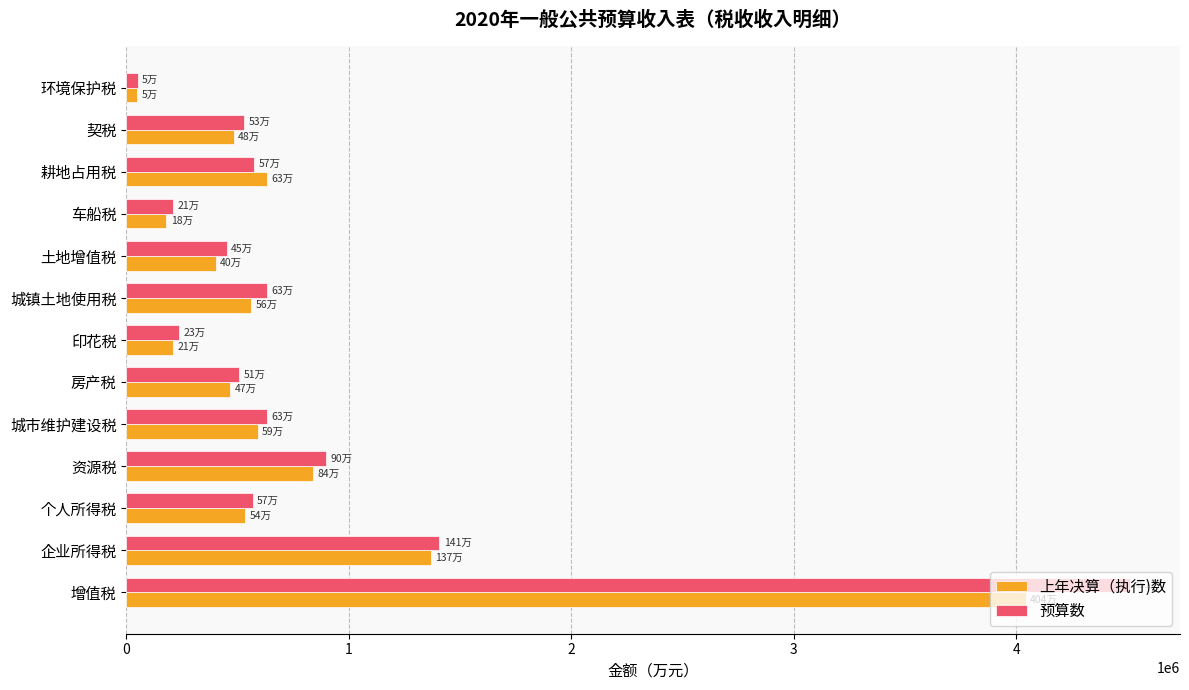

What is the difference between the second highest and second lowest values in the 预算数 series?

1197707